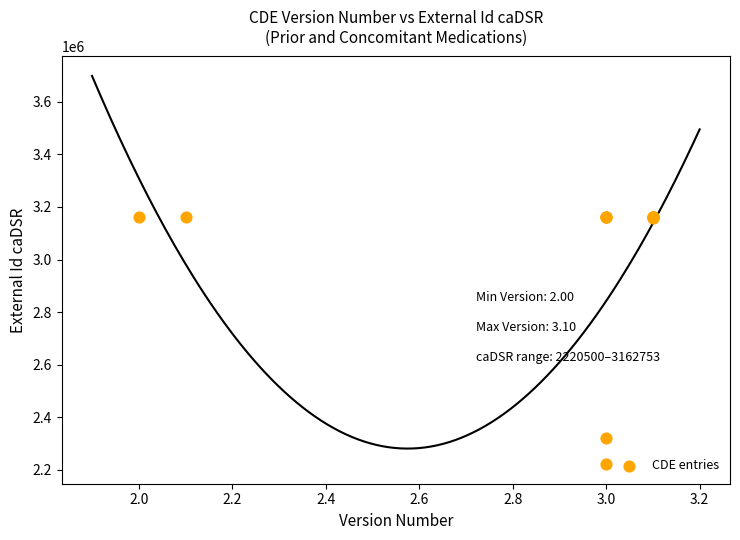

What Y value in the scatter plot is closest to 2691626?

2321822